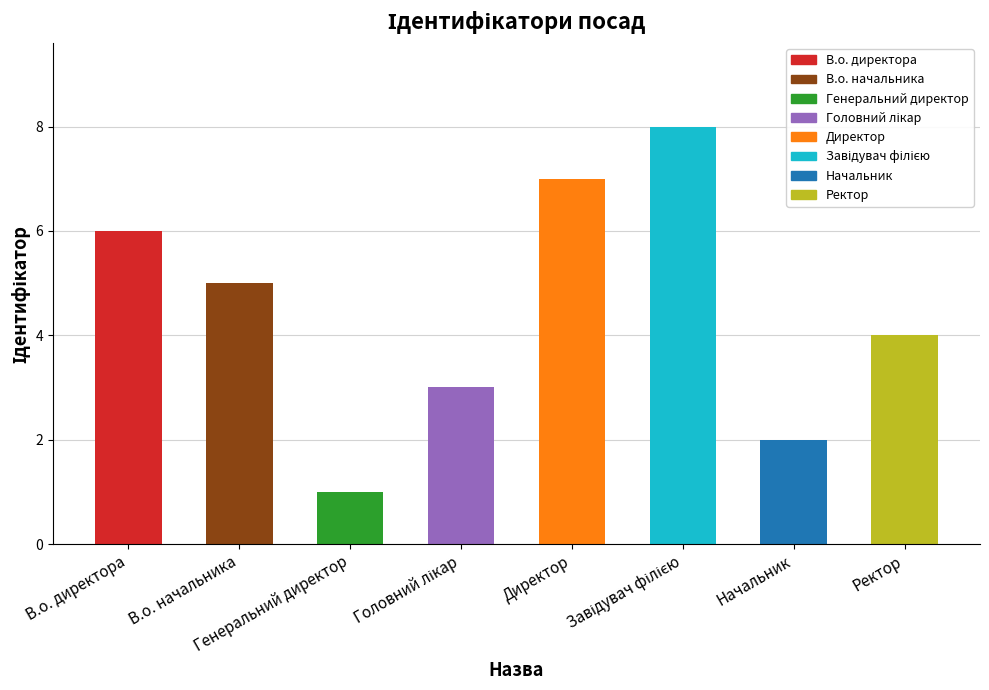

What is the maximum value shown in the chart?

8